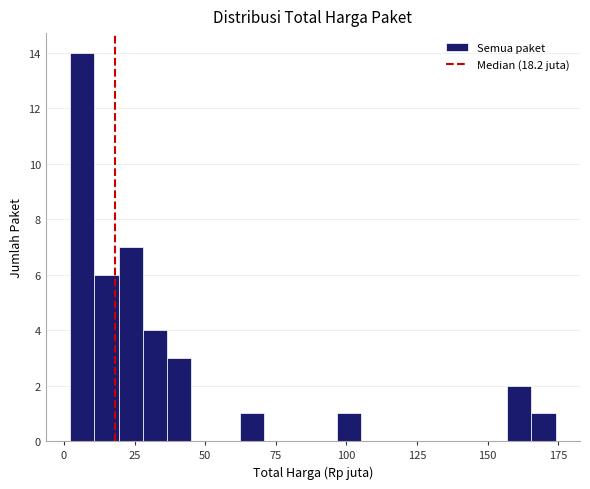

Read against the x-axis, roughly where is the centre of the tallest bar?

5